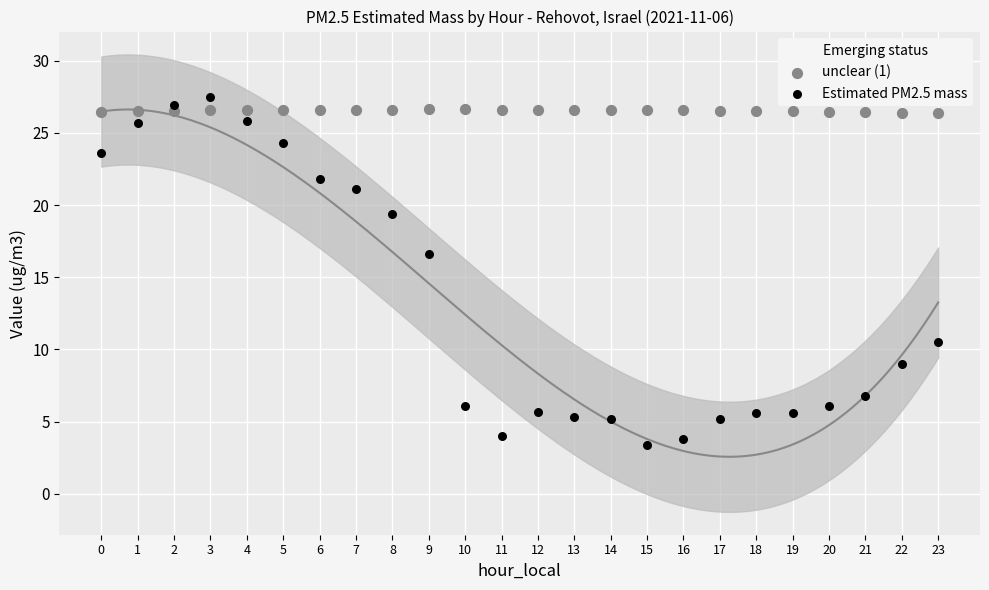

In the Estimated PM2.5 mass series, what Y value is closest to 15?

16.6